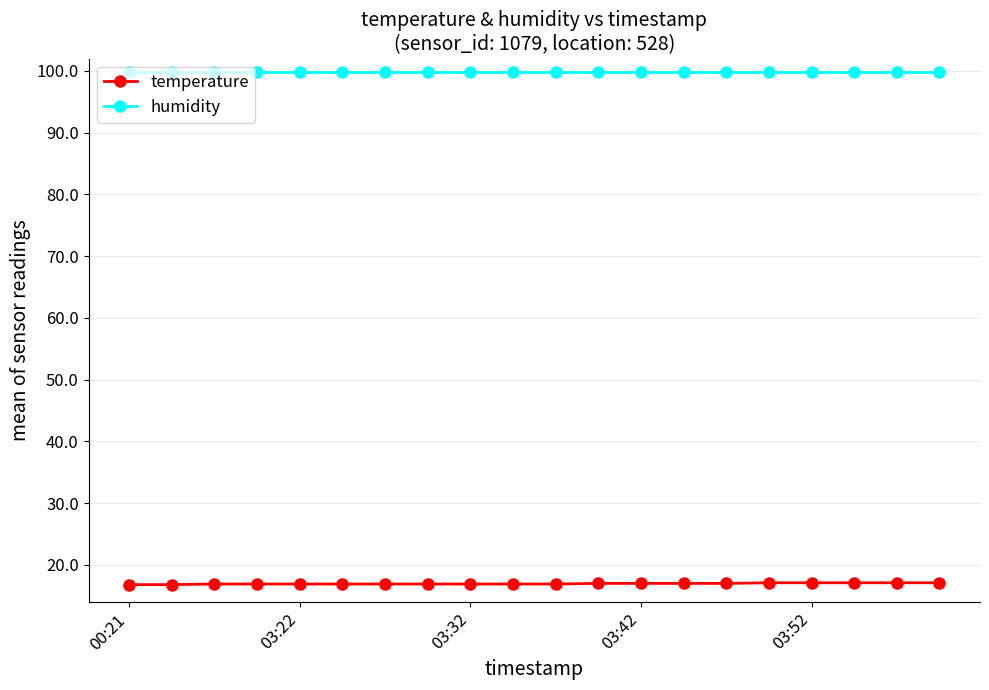

What is the value of the humidity point at the 12th from the left?

99.9